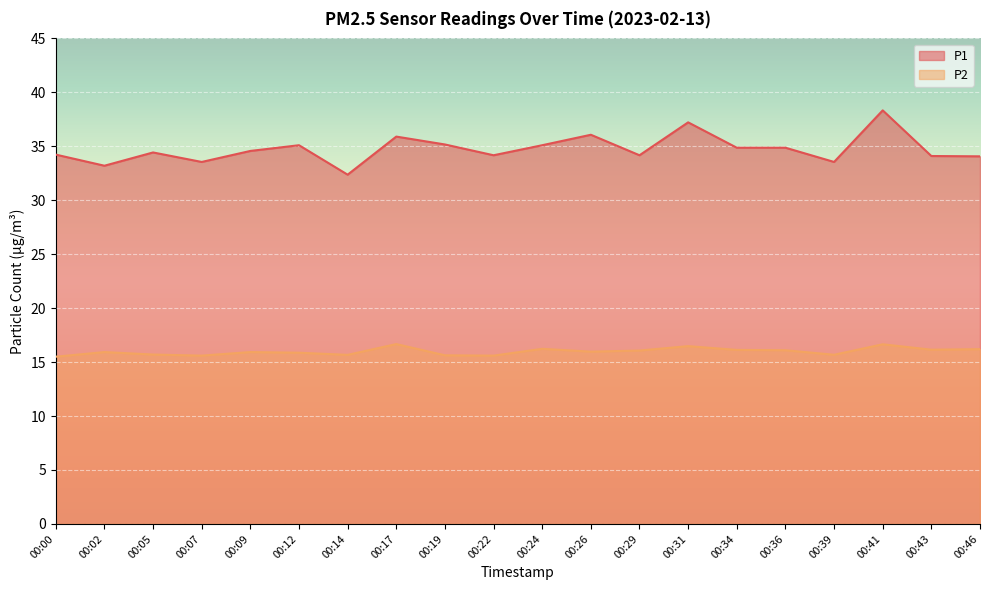

Reading left to right, extract all data points from this chart.

P1: 34.2	33.2	34.4	33.5	34.6	35.1	32.4	35.9	35.2	34.2	35.1	36.1	34.2	37.2	34.9	34.9	33.5	38.3	34.1	34.1
P2: 15.5	15.9	15.7	15.6	15.9	15.9	15.7	16.7	15.6	15.6	16.2	16.0	16.1	16.5	16.1	16.1	15.7	16.6	16.1	16.2